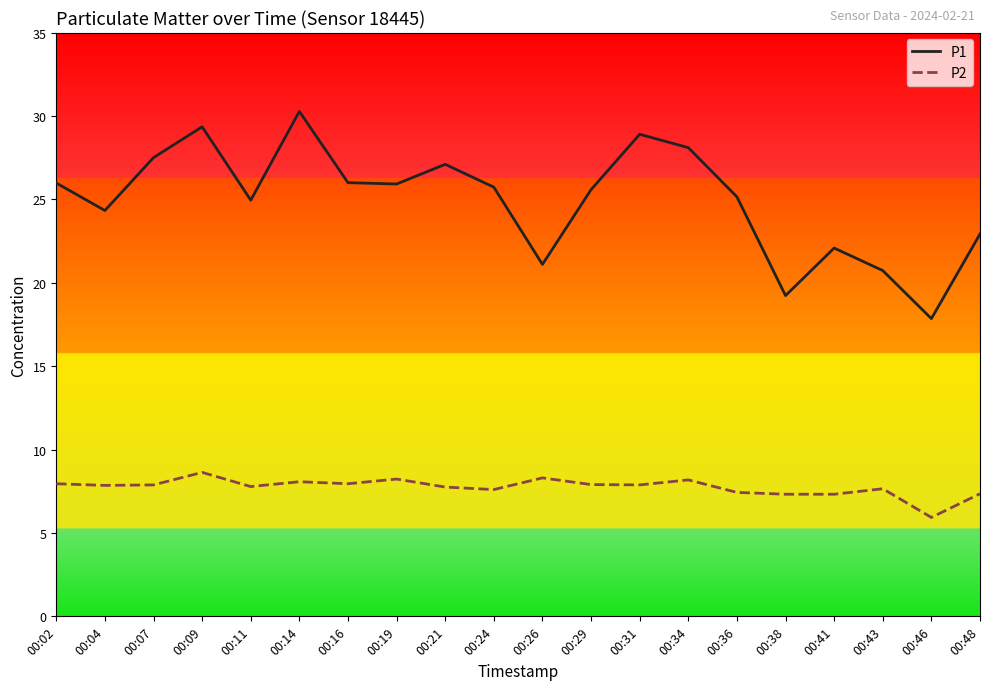

Rank the series at 00:11 from lowest to highest value.

P2, P1